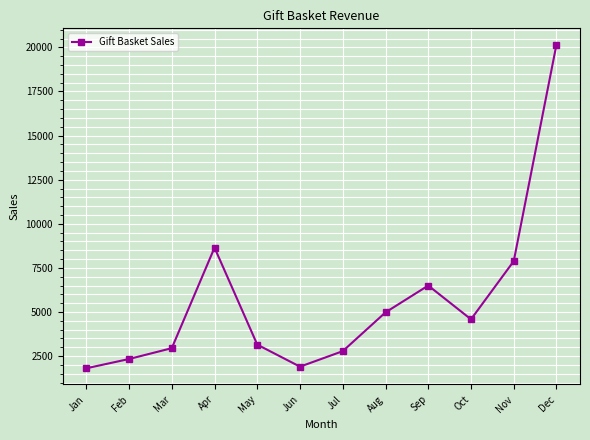

Is it true that the value at Sep is 6501.0?

True